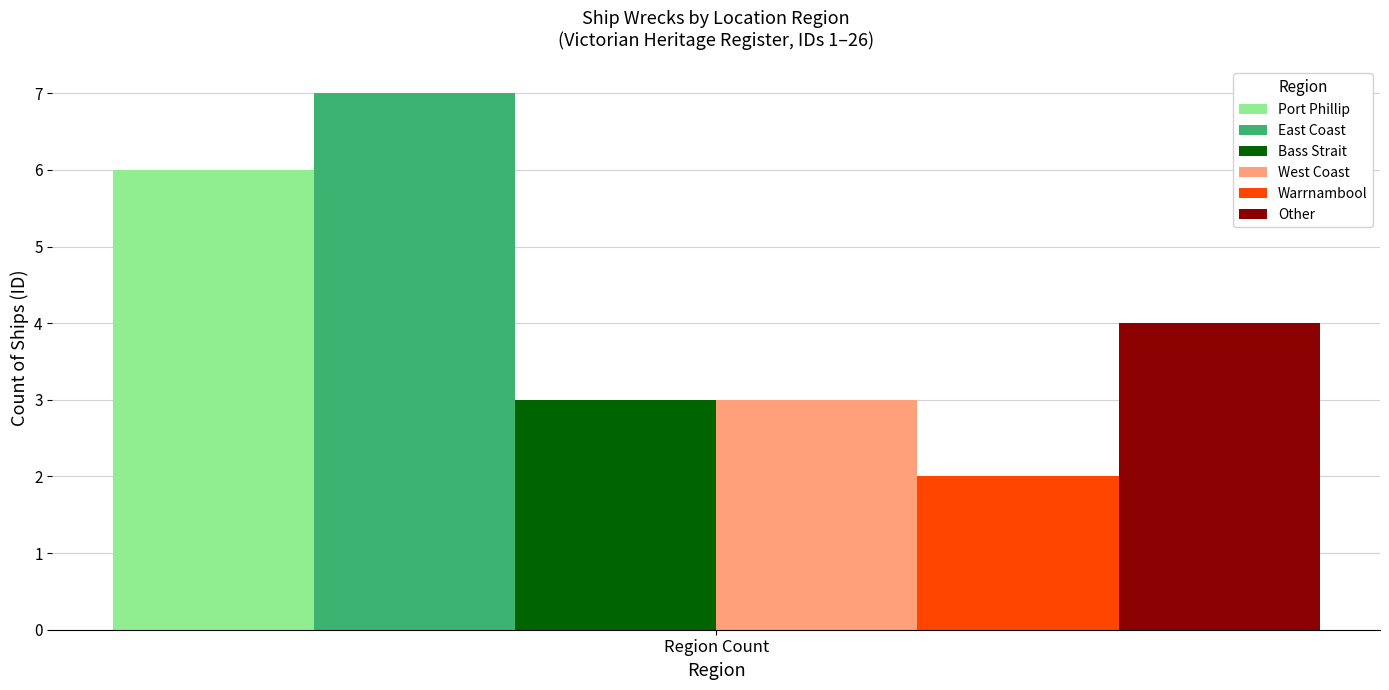

The value of Bass Strait at Region Count is 3. True or false?

True